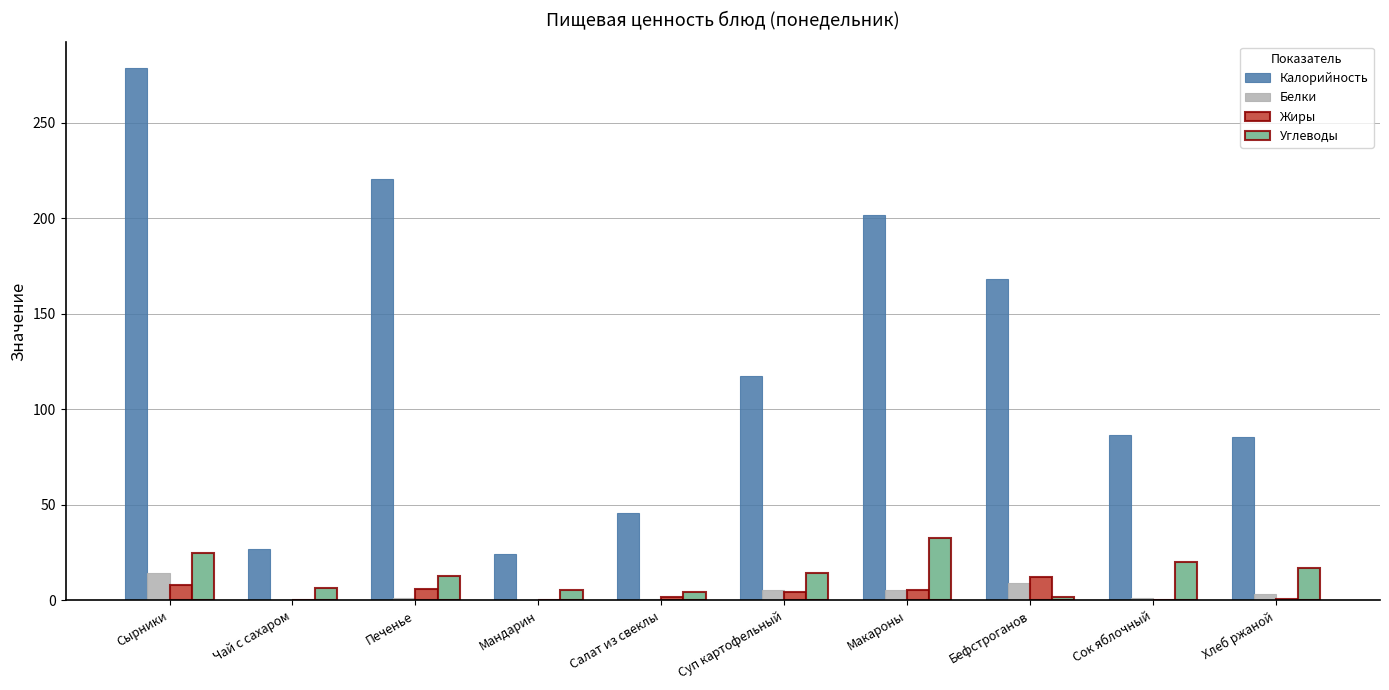

Between Печенье and Сок яблочный, which series saw the biggest shift?

Калорийность